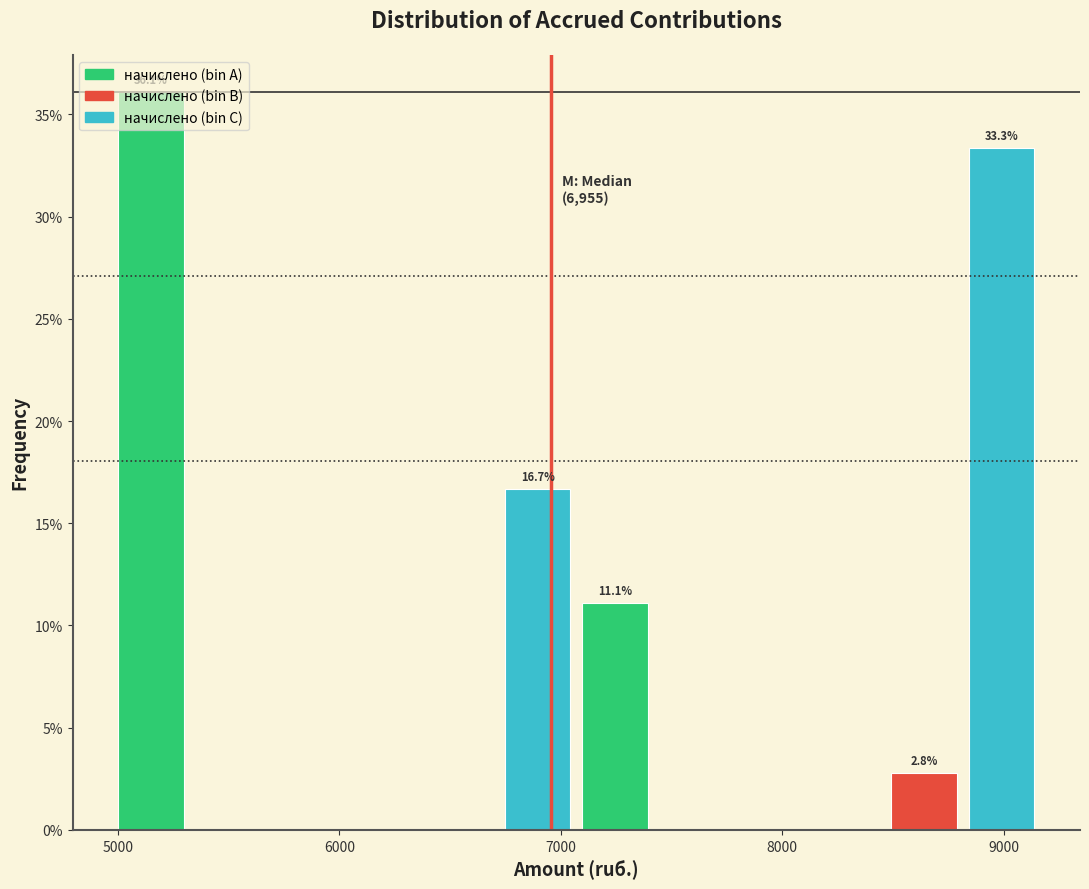

Read against the x-axis, roughly where is the centre of the tallest bar?

5100